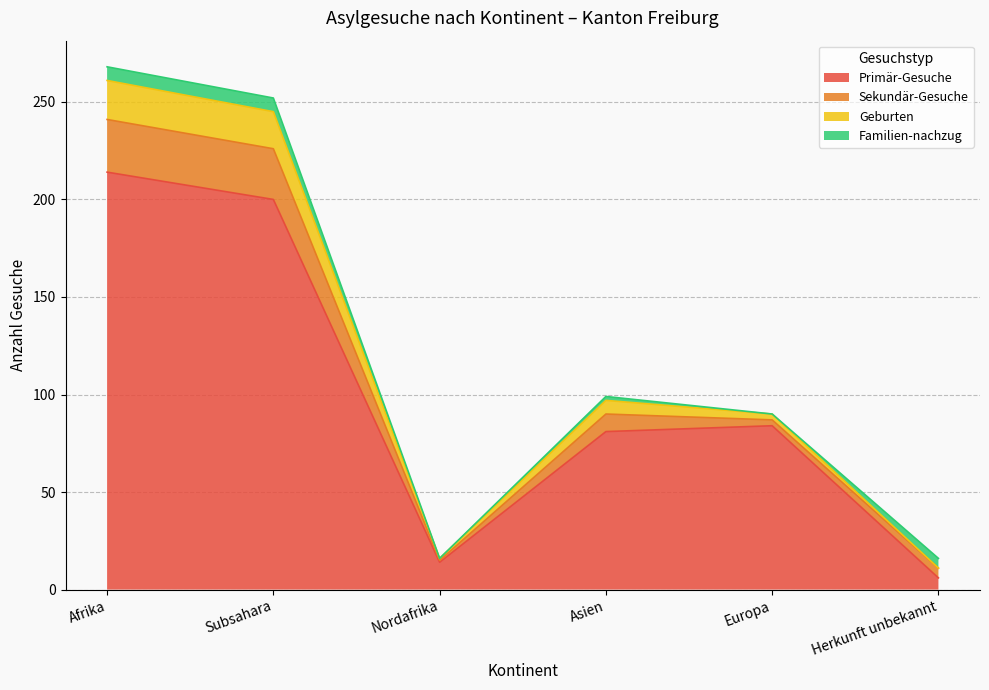

True or false: Geburten has more than 1 points higher than both neighbors.

False